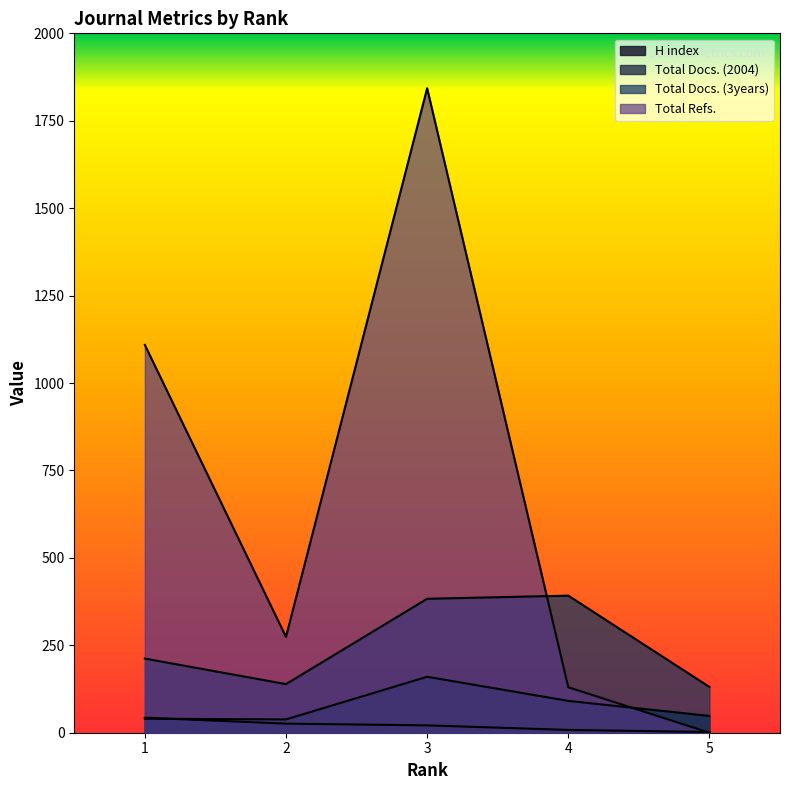

How many values in the Total Refs. series are below 274?

2